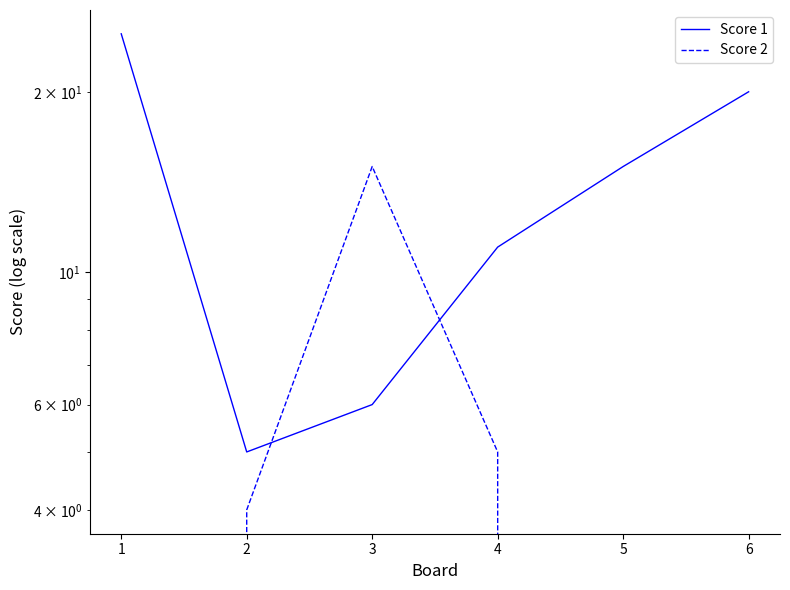

Reading left to right, transcribe all the data shown in this chart.

Score 1: 1=25	2=5	3=6	4=11	5=15	6=20
Score 2: 1=0	2=4	3=15	4=5	5=0	6=0